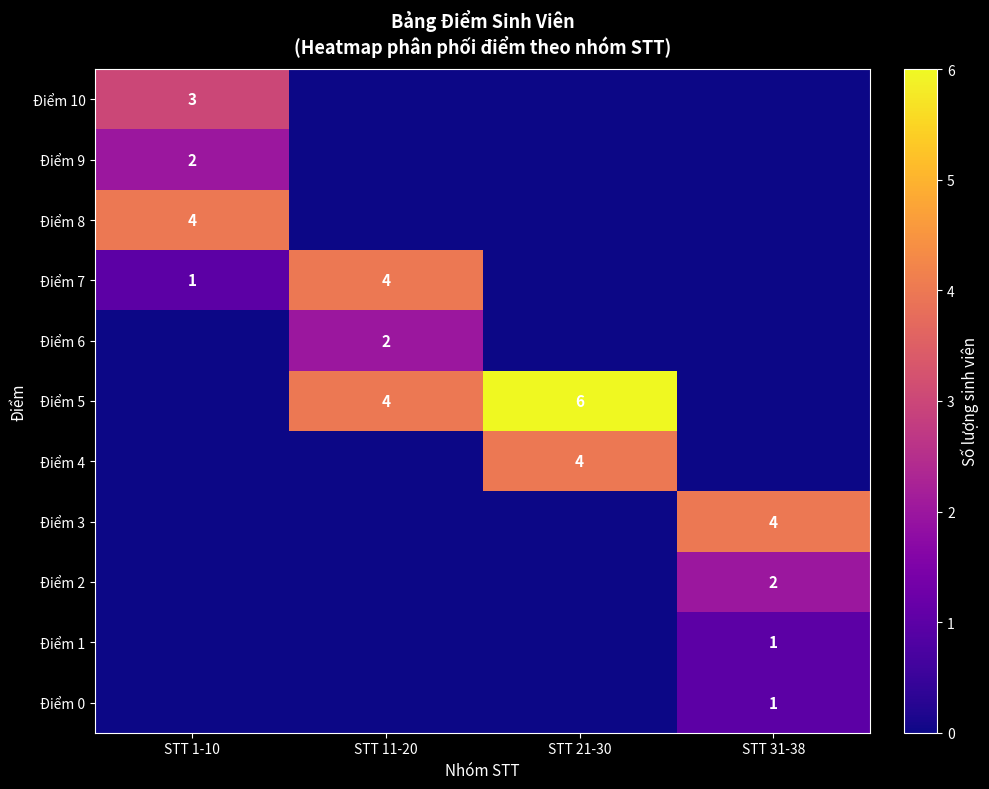

The value of Điểm 8 at STT 1-10 is 7. True or false?

False